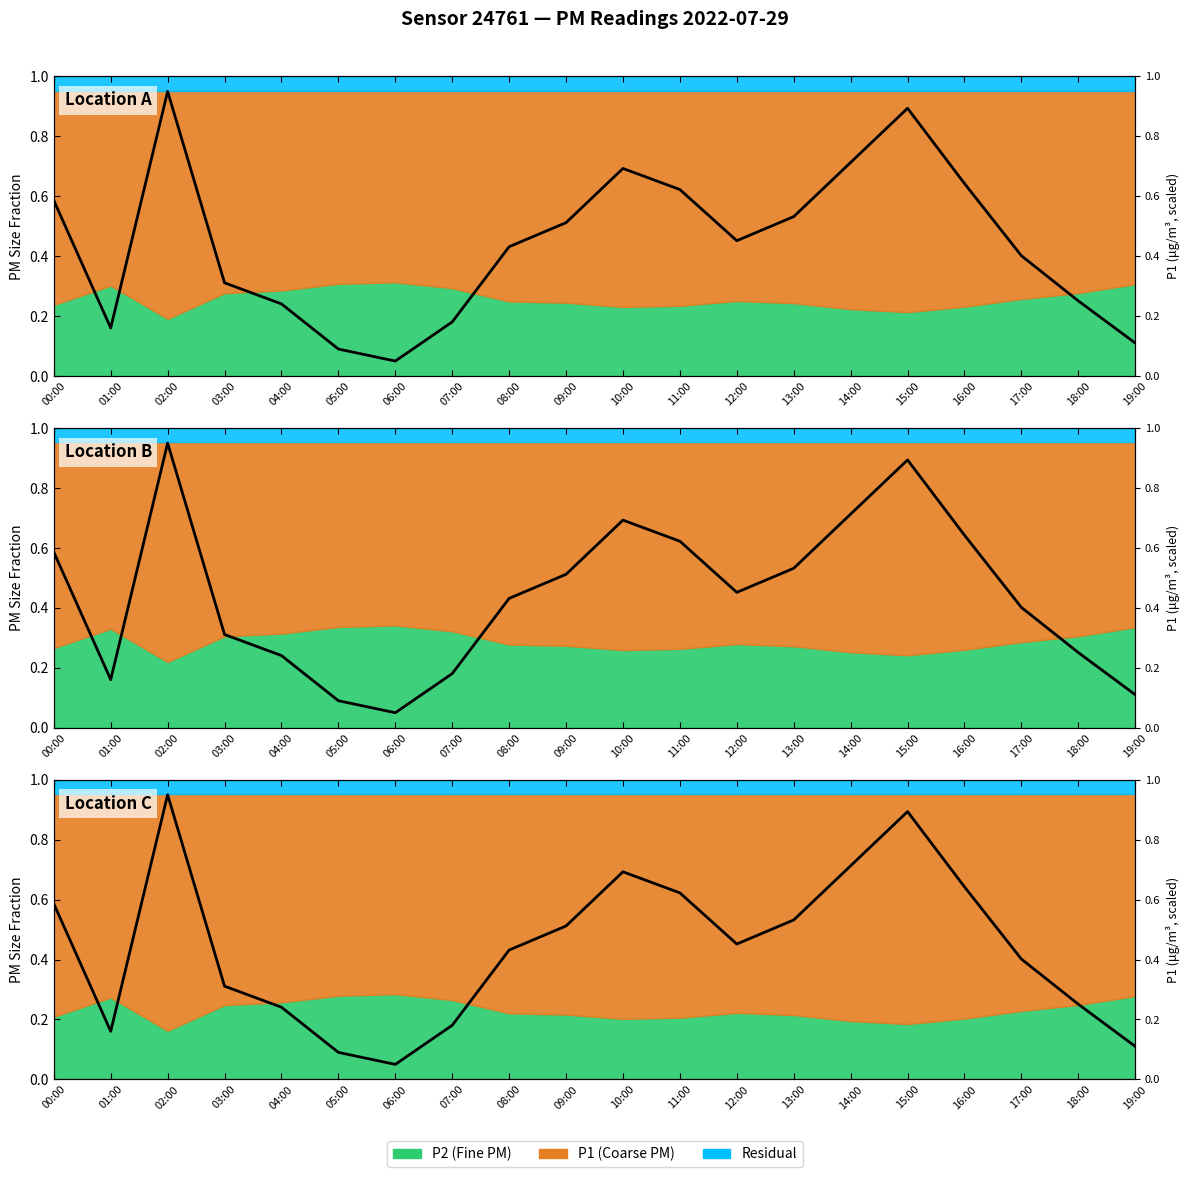

At which label is the value closest to 0?

06:00